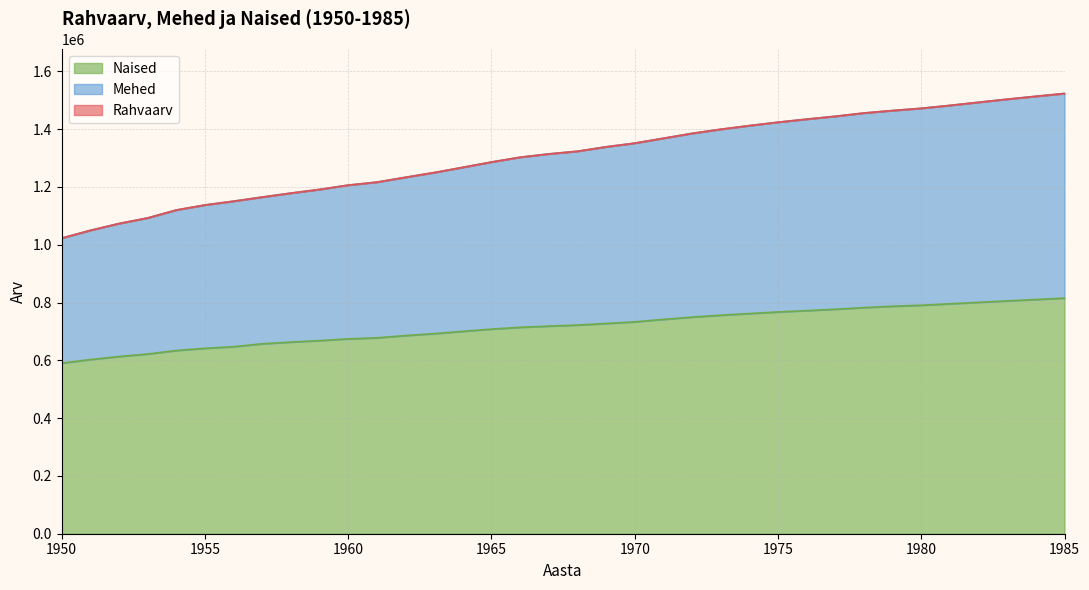

Between 1961 and 1984, which series saw the biggest shift?

Rahvaarv